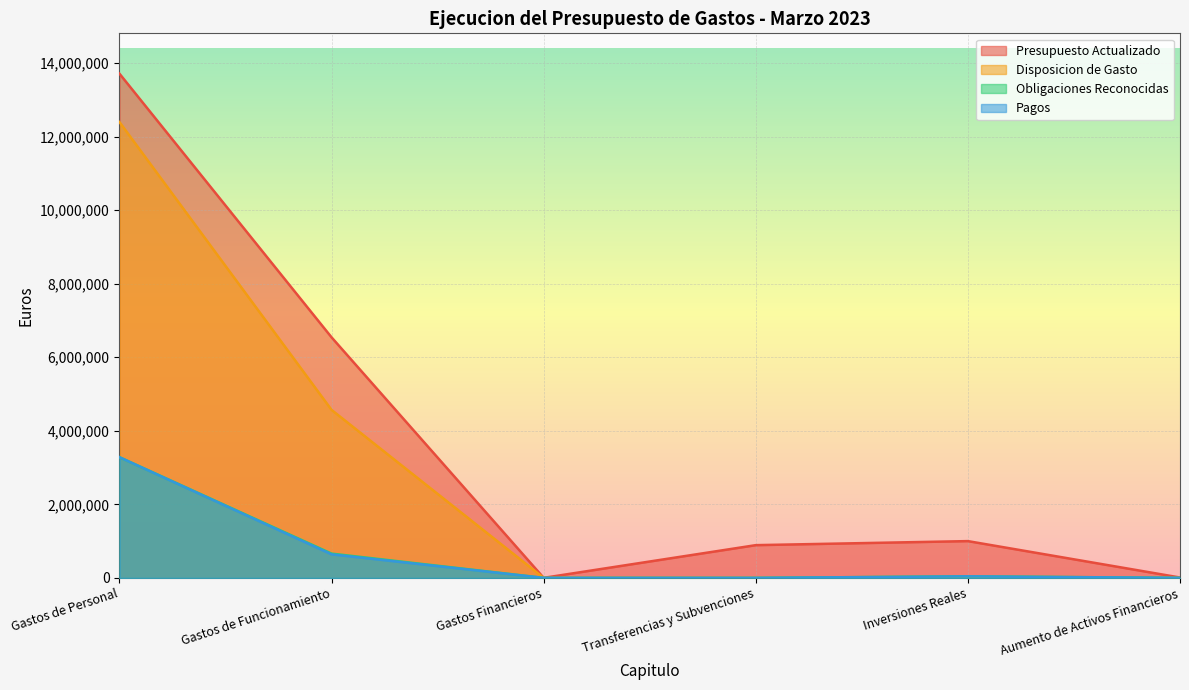

Reading right to left, extract all data points from this chart.

Presupuesto Actualizado: 10000.0	1000000.0	890000.0	1000.0	6540403.0	13710597.0
Disposicion de Gasto: 0.0	41952.3	0.0	0.0	4567215.0	12395128.4
Obligaciones Reconocidas: 0.0	41952.3	0.0	0.0	659682.1	3280925.4
Pagos: 0.0	41952.3	0.0	0.0	640237.3	3280925.4